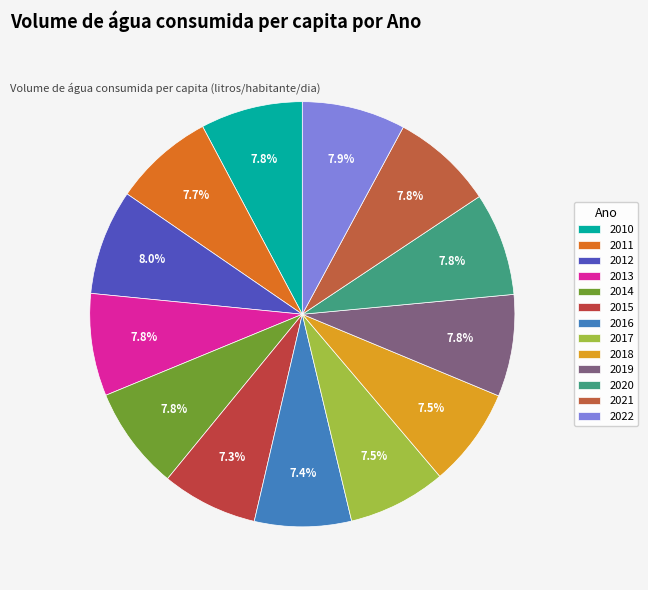

Count the number of slices in the pie.

13